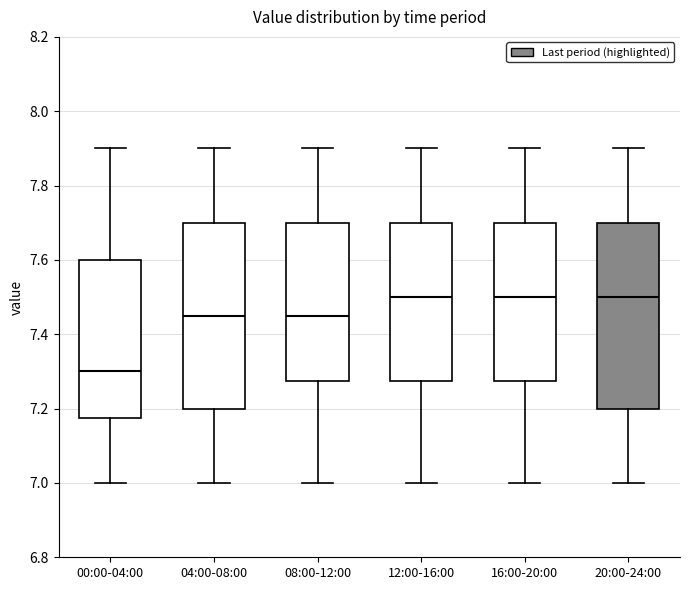

Reading left to right, transcribe this box plot: for each box, give where its median line is, the range the box spans, and where its two whiskers end, as read against the y-axis. The values are not printed on the chart, so give them approximately, as read against the axis.

00:00-04:00: median 7.30, box 7.18 to 7.60, whiskers 7.00 to 7.90
04:00-08:00: median 7.46, box 7.20 to 7.70, whiskers 7.00 to 7.90
08:00-12:00: median 7.46, box 7.28 to 7.70, whiskers 7.00 to 7.90
12:00-16:00: median 7.50, box 7.28 to 7.70, whiskers 7.00 to 7.90
16:00-20:00: median 7.50, box 7.28 to 7.70, whiskers 7.00 to 7.90
20:00-24:00: median 7.50, box 7.20 to 7.70, whiskers 7.00 to 7.90